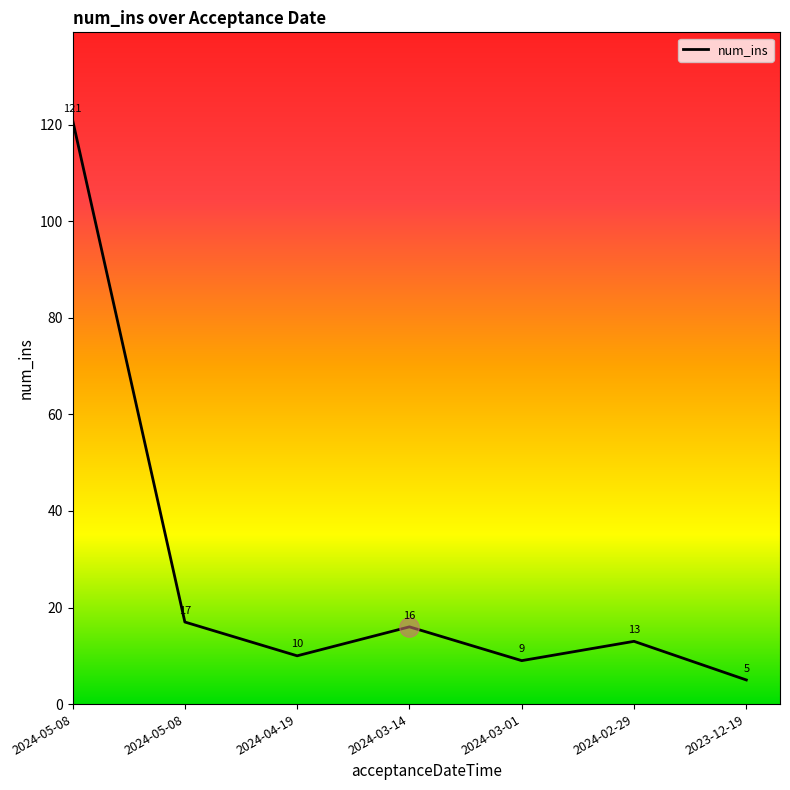

How many interior local valleys (lower than both neighbors) does the data have?

2